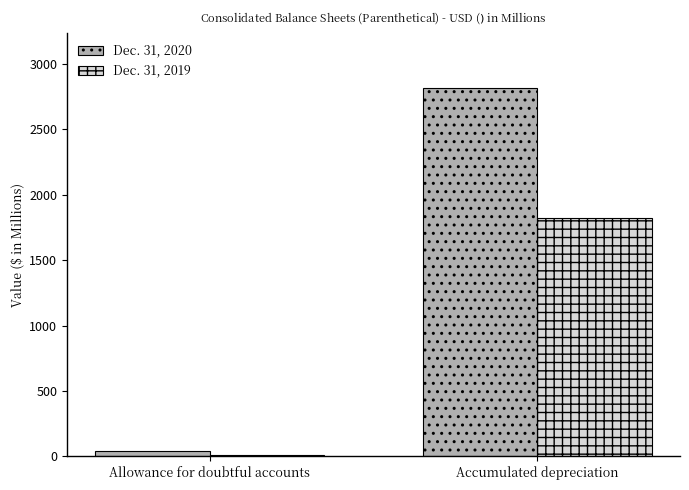

What is the highest value of the Dec. 31, 2019 series?

1825